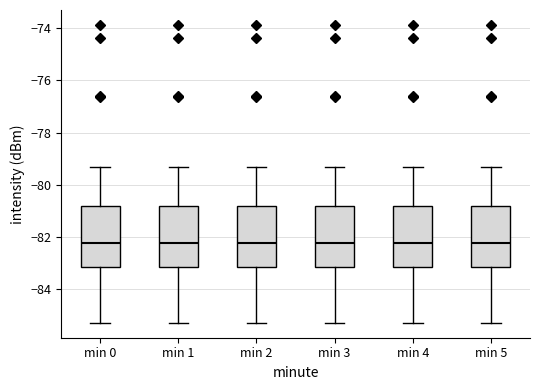

Where does the lower whisker of the box for min 1 end on the y-axis? The values are not printed on the chart, so give them approximately, as read against the axis.

-85.2